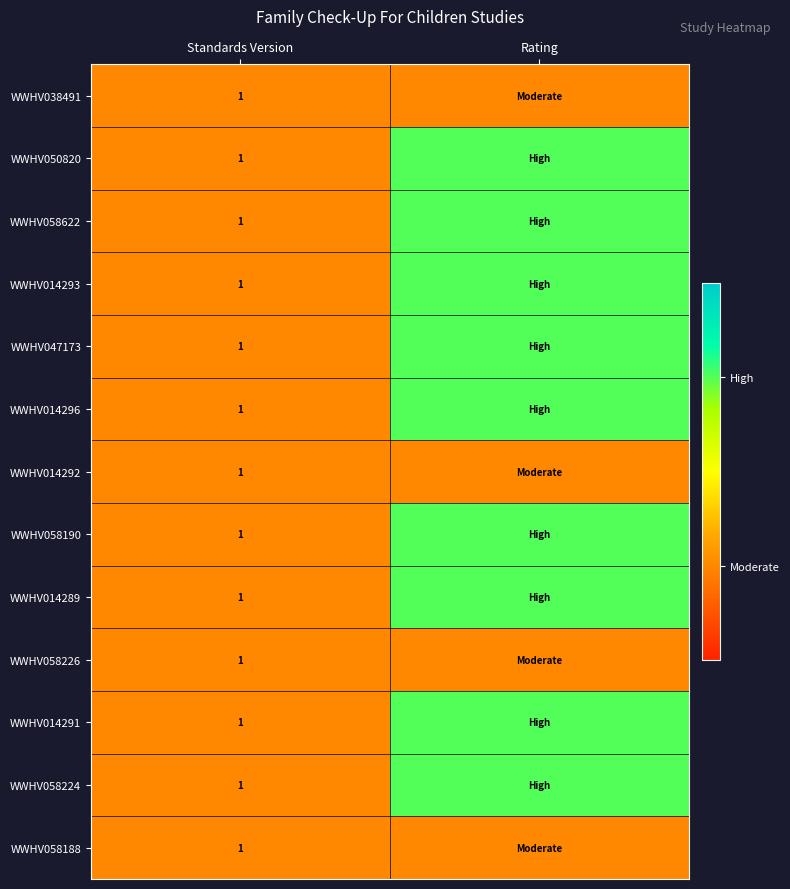

What is the total value across all series at Standards Version?

13